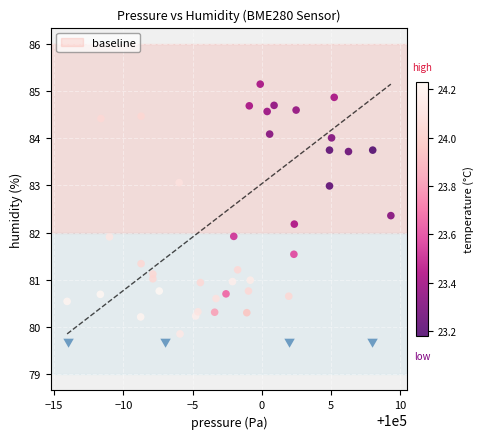

What is the range of Y values (max minus min)?

5.3